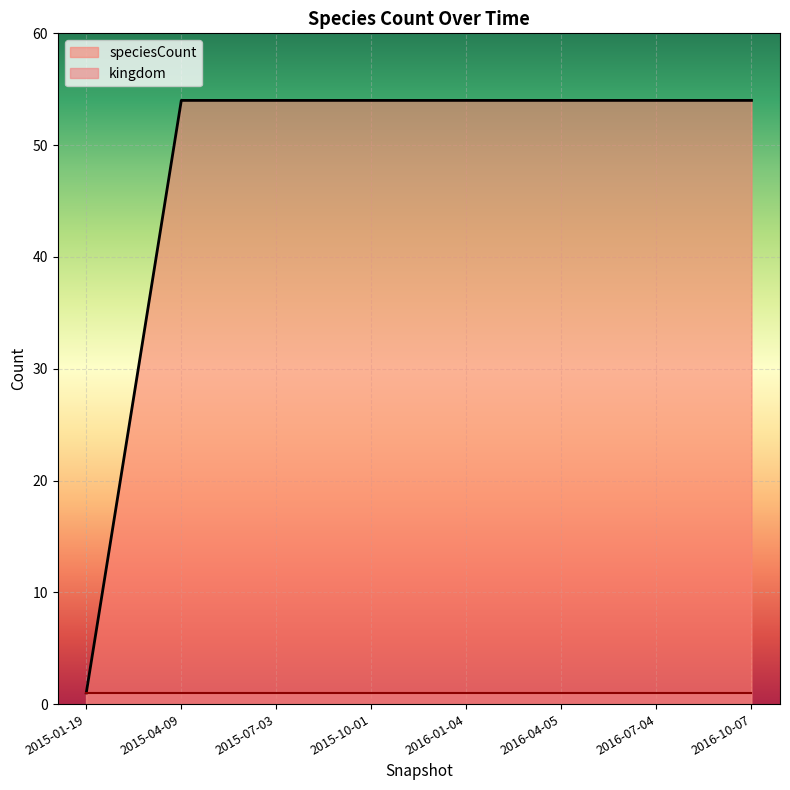

How many data points are less than 54?

1